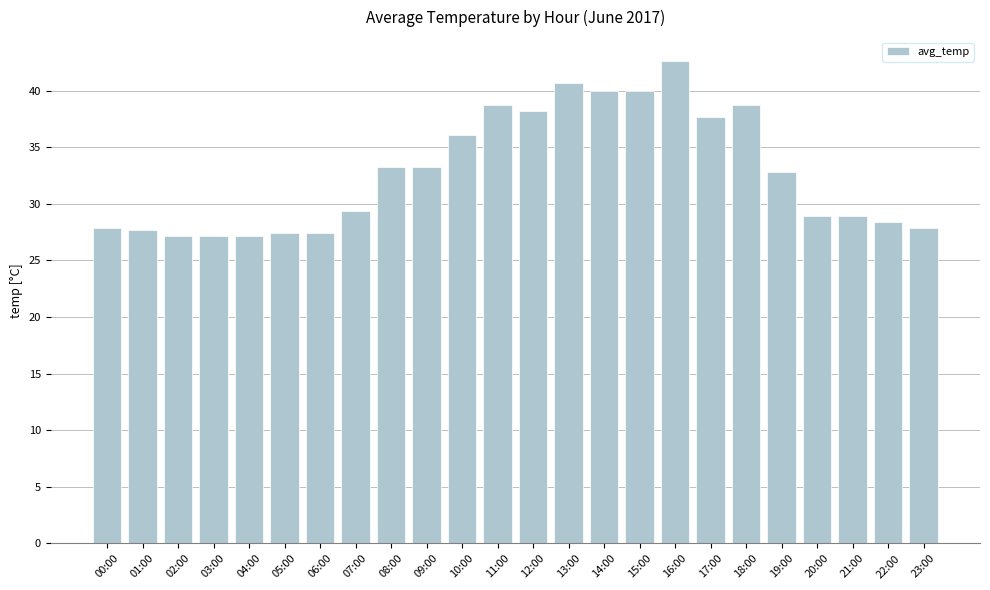

What is the sum of all values?

787.5